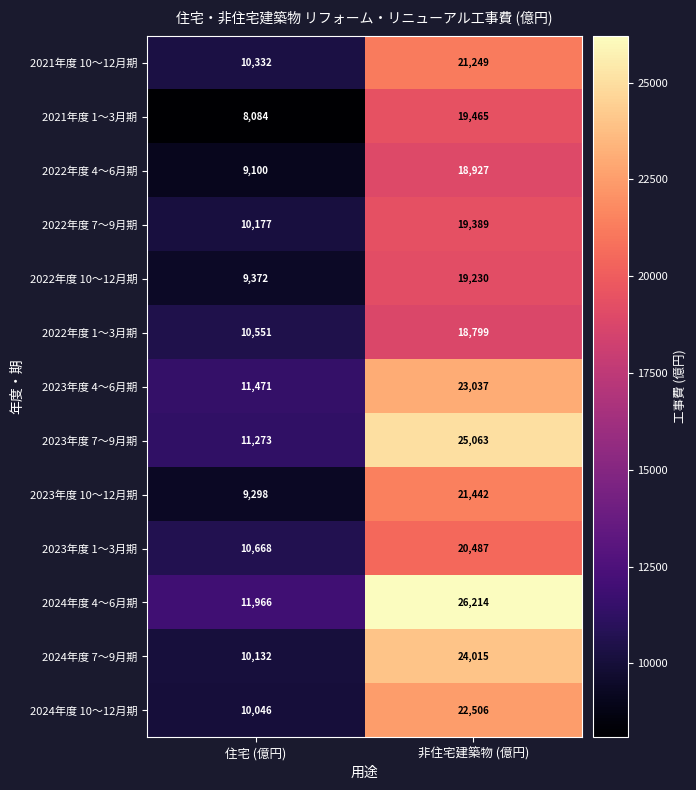

How many categories are shown in the chart?

2